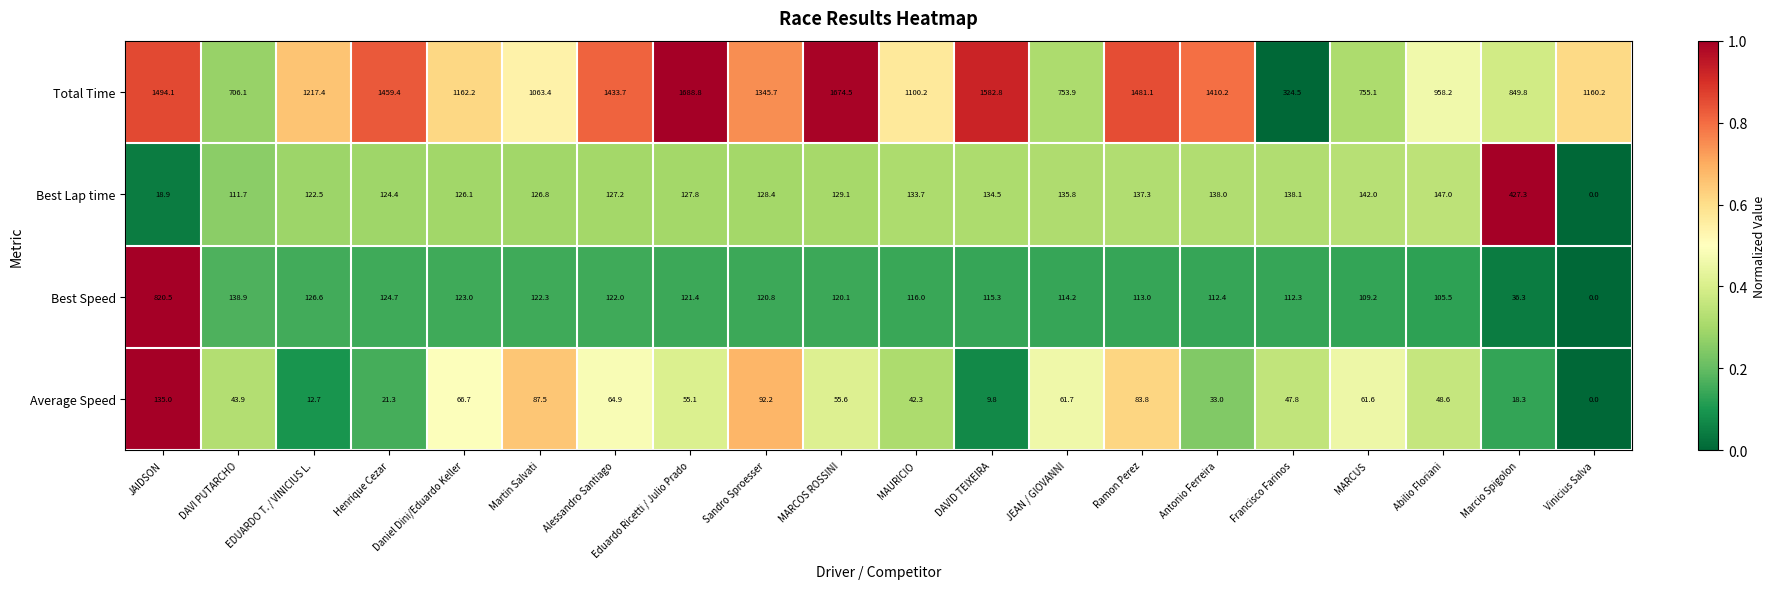

Read the Total Time value at MAURICIO.

1100.2